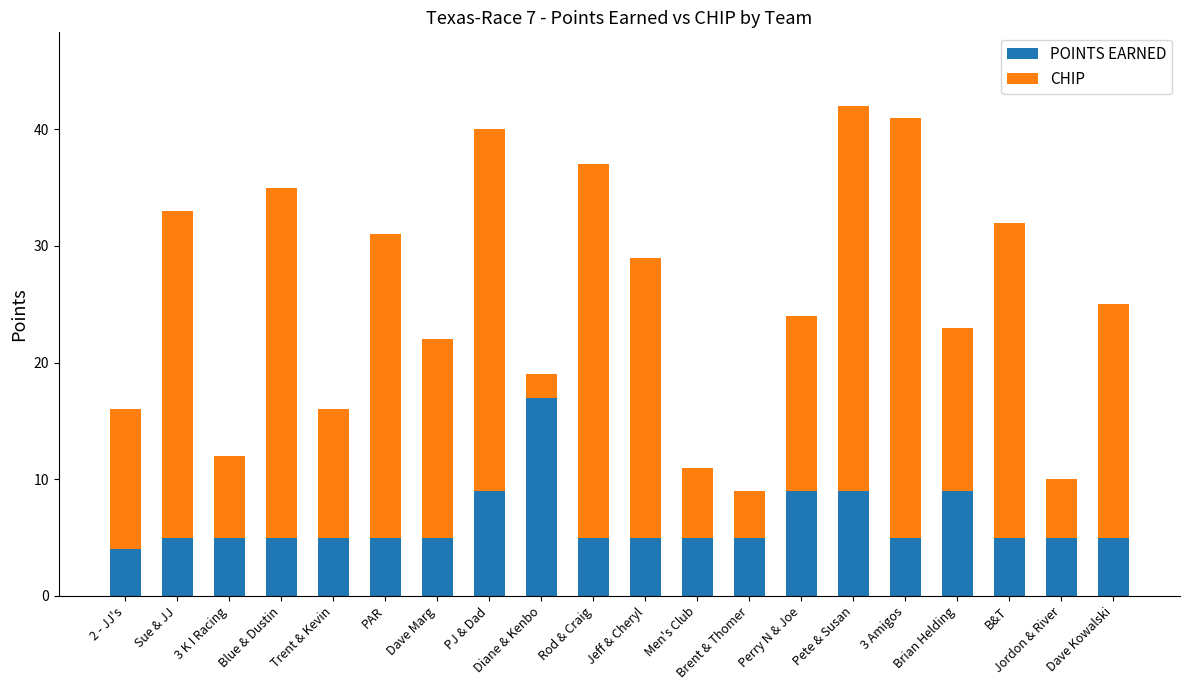

Does the chart contain stacked bars?

Yes